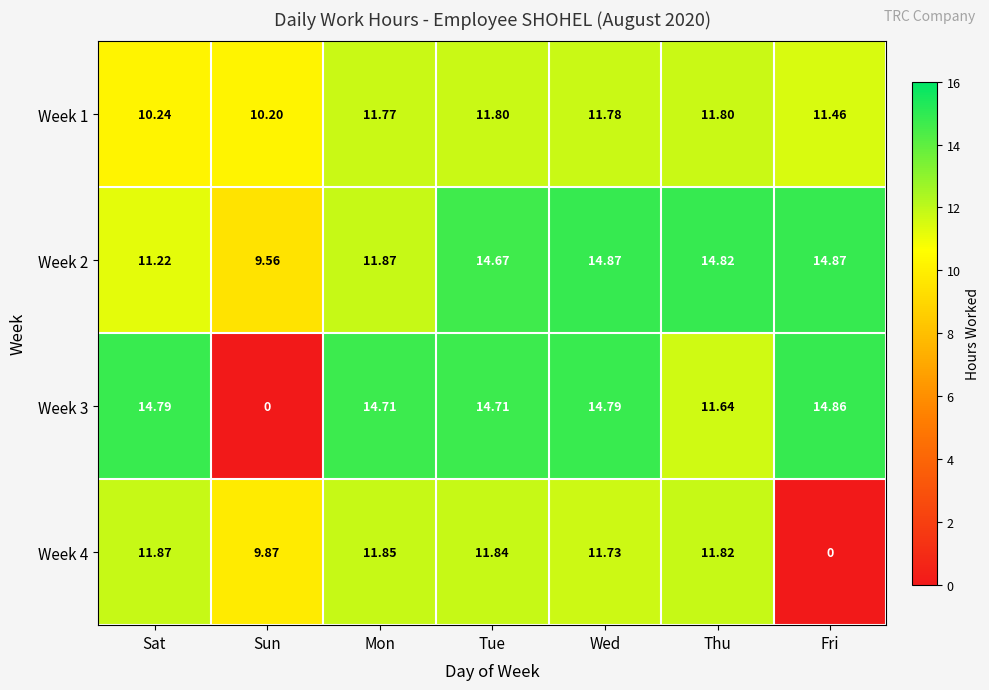

Where does the Week 2 series first go above 14?

Tue